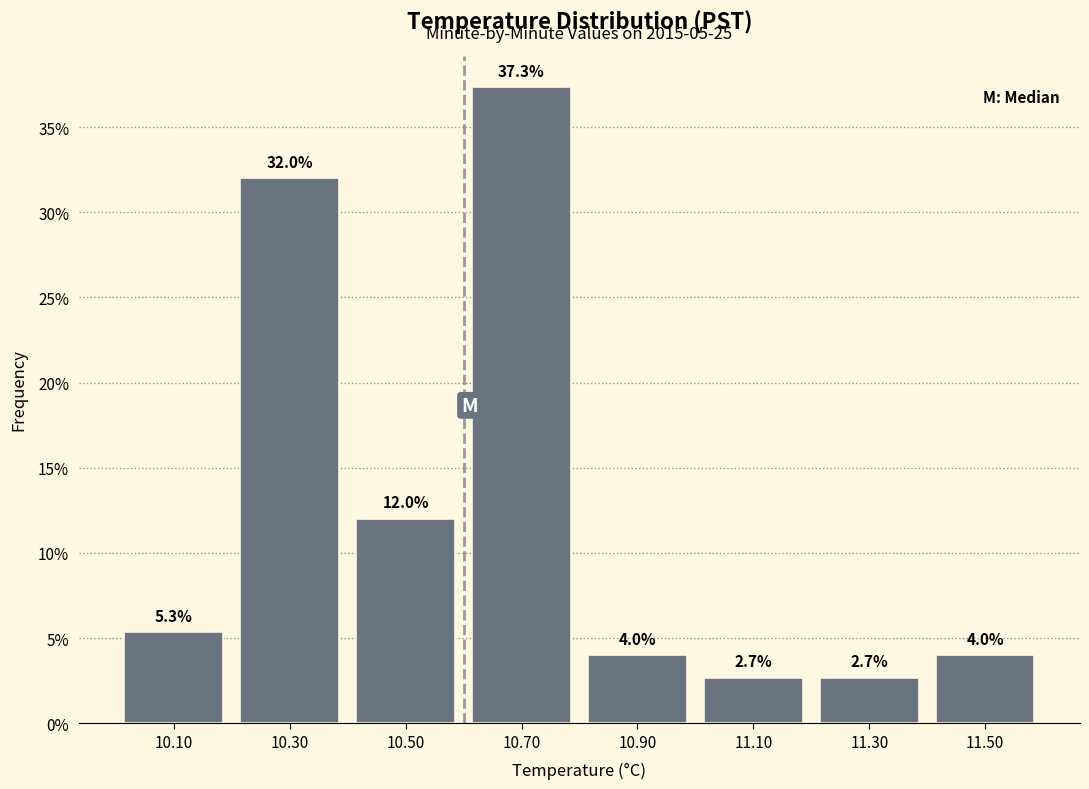

Reading left to right, list every bar in this chart as the range it spans on the x-axis followed by its height.

10.0 to 10.2: 5.3
10.2 to 10.4: 32.0
10.4 to 10.6: 12.0
10.6 to 10.8: 37.3
10.8 to 11.0: 4.0
11.0 to 11.2: 2.7
11.2 to 11.4: 2.7
11.4 to 11.6: 4.0